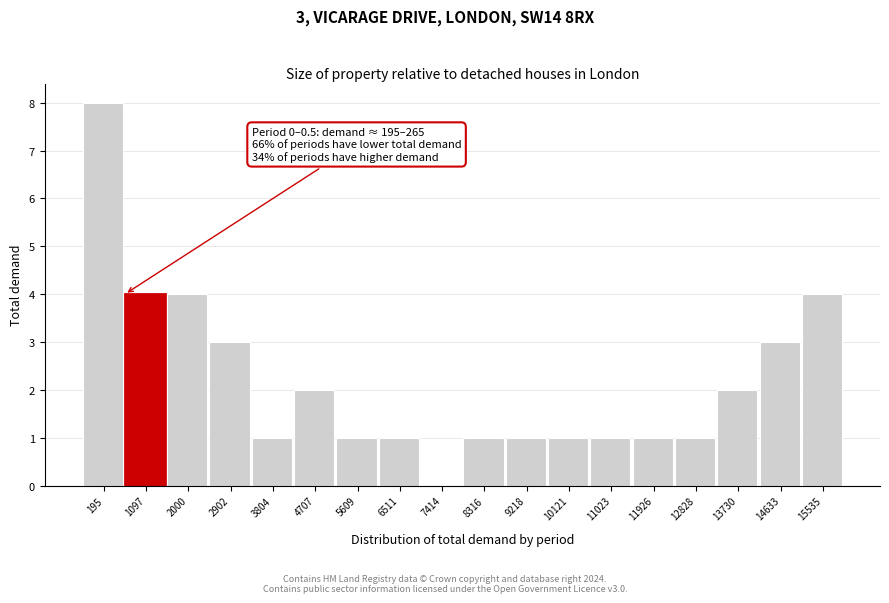

Reading left to right, extract all data points from this chart.

195=8	1097=4	2000=4	2902=3	3804=1	4707=2	5609=1	6511=1	7414=0	8316=1	9218=1	10121=1	11023=1	11926=1	12828=1	13730=2	14633=3	15535=4